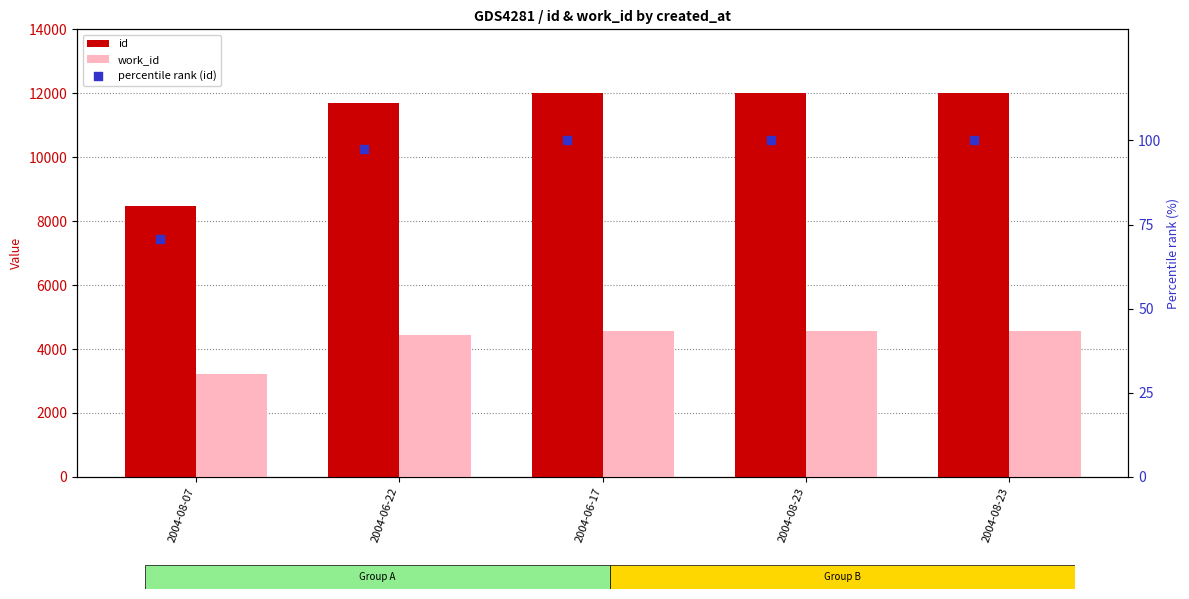

At how many categories does at least one series exceed 432?

5